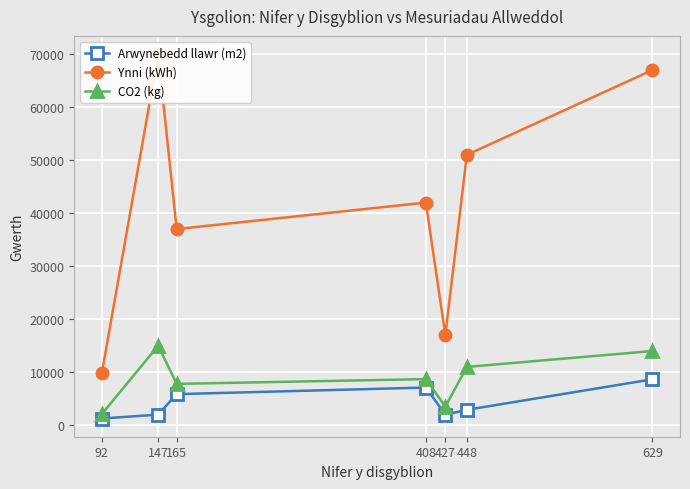

List the labels in order of CO2 (kg) value, smallest first.

92, 427, 165, 408, 448, 629, 147